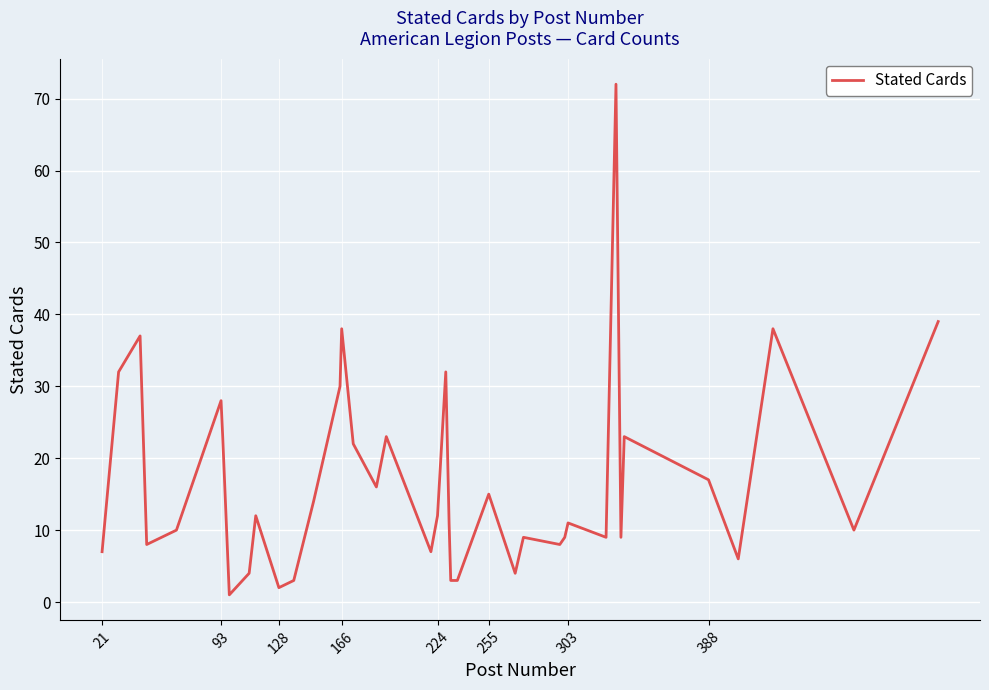

What is the difference between the maximum and minimum values?

71